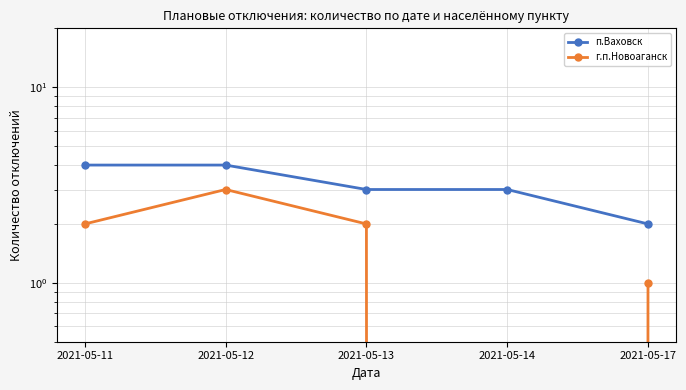

The value of г.п.Новоаганск at 2021-05-11 is 1. True or false?

False